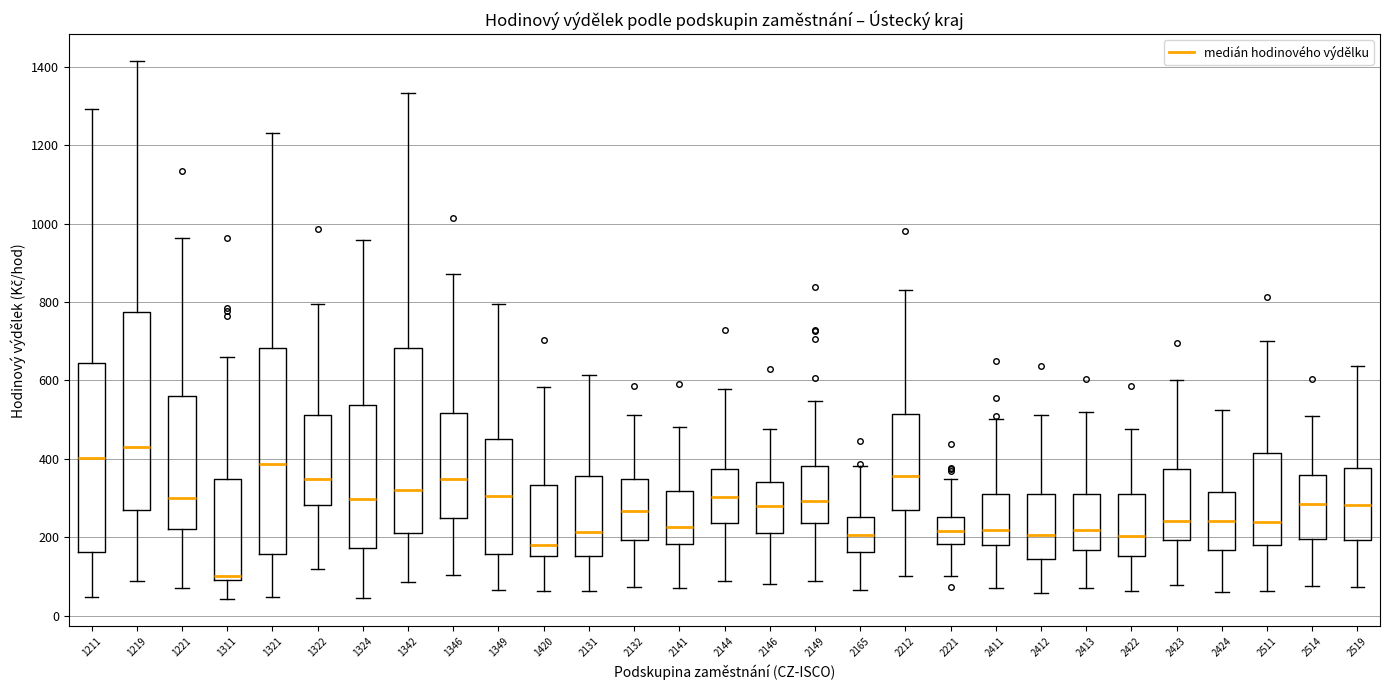

Reading left to right, read every box against the y-axis: the position of its median line, the range the box covers, and the ends of its whiskers. The values are not printed on the chart, so give them approximately, as read against the axis.

1211: median 400, box 160 to 640, whiskers 40 to 1300
1219: median 420, box 260 to 780, whiskers 80 to 1420
1221: median 300, box 220 to 560, whiskers 80 to 960
1311: median 100 (just above the box's lower edge), box 100 to 340, whiskers 40 to 660
1321: median 380, box 160 to 680, whiskers 40 to 1240
1322: median 340, box 280 to 520, whiskers 120 to 800
1324: median 300, box 180 to 540, whiskers 40 to 960
1342: median 320, box 220 to 680, whiskers 80 to 1340
1346: median 340, box 240 to 520, whiskers 100 to 880
1349: median 300, box 160 to 460, whiskers 60 to 800
1420: median 180, box 160 to 340, whiskers 60 to 580
2131: median 220, box 160 to 360, whiskers 60 to 620
2132: median 260, box 200 to 340, whiskers 80 to 520
2141: median 220, box 180 to 320, whiskers 80 to 480
2144: median 300, box 240 to 380, whiskers 80 to 580
2146: median 280, box 220 to 340, whiskers 80 to 480
2149: median 300, box 240 to 380, whiskers 80 to 540
2165: median 200, box 160 to 260, whiskers 60 to 380
2212: median 360, box 280 to 520, whiskers 100 to 840
2221: median 220, box 180 to 260, whiskers 100 to 340
2411: median 220, box 180 to 300, whiskers 60 to 500
2412: median 200, box 140 to 320, whiskers 60 to 520
2413: median 220, box 160 to 300, whiskers 60 to 520
2422: median 200, box 160 to 320, whiskers 60 to 480
2423: median 240, box 200 to 380, whiskers 80 to 600
2424: median 240, box 160 to 320, whiskers 60 to 520
2511: median 240, box 180 to 420, whiskers 60 to 700
2514: median 280, box 200 to 360, whiskers 80 to 520
2519: median 280, box 200 to 380, whiskers 80 to 640